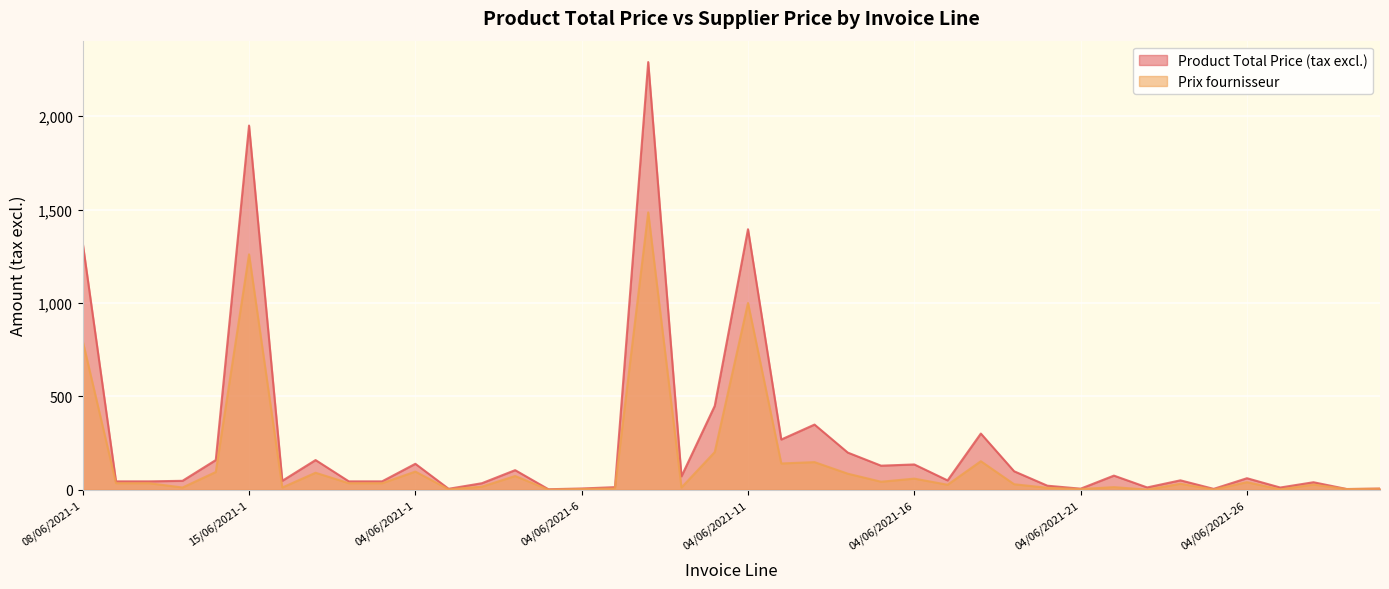

At how many categories does at least one series exceed 1034?

4